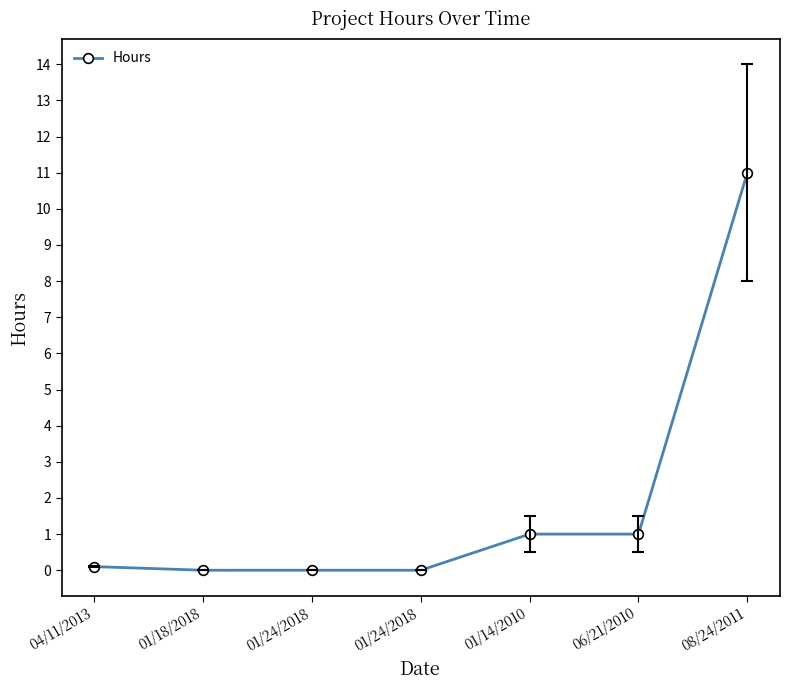

What is the label of the 1st point from the left?

04/11/2013